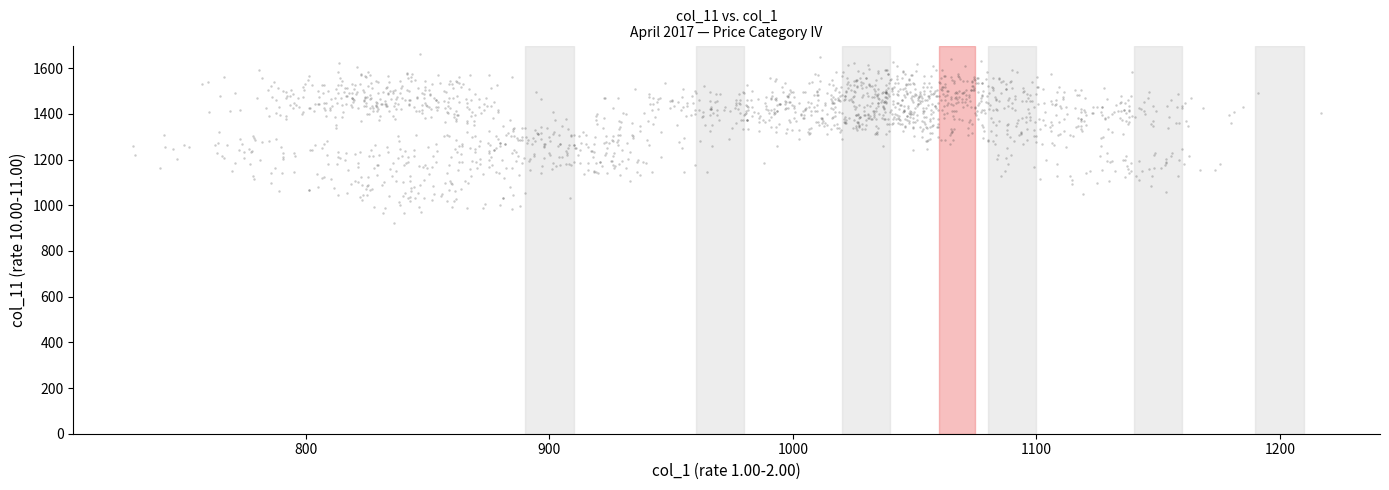

What is the range of X values (max minus min)?

488.0